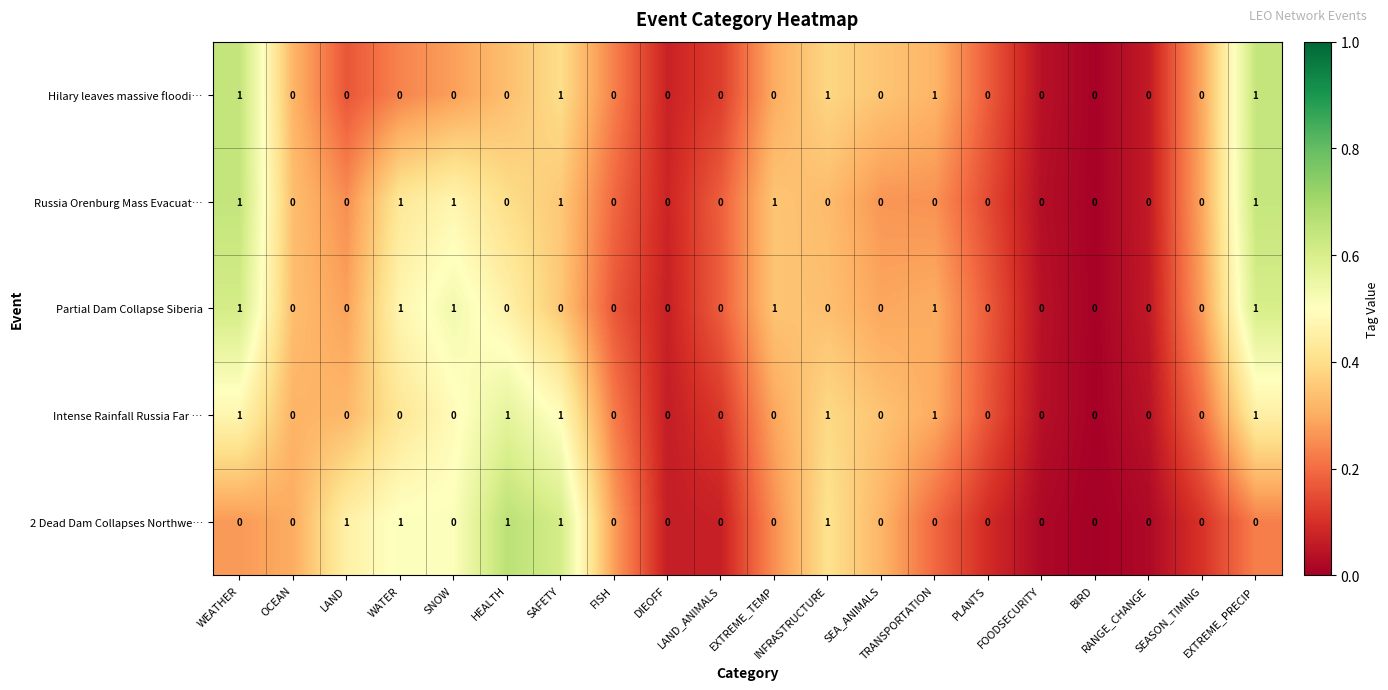

How many Russia Orenburg Mass Evacuat… values are between 0 and 1?

20